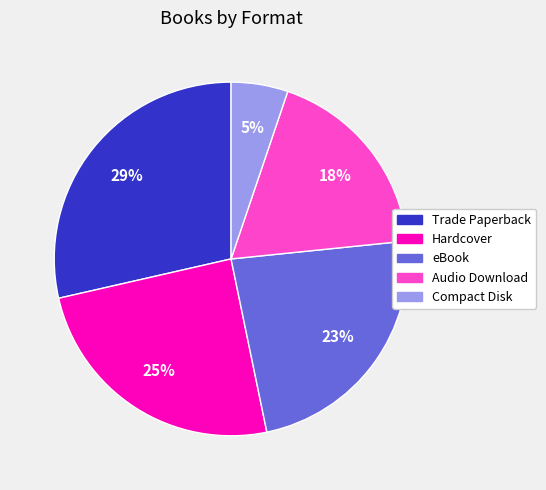

Do Audio Download and Hardcover together represent more than half of the pie?

No